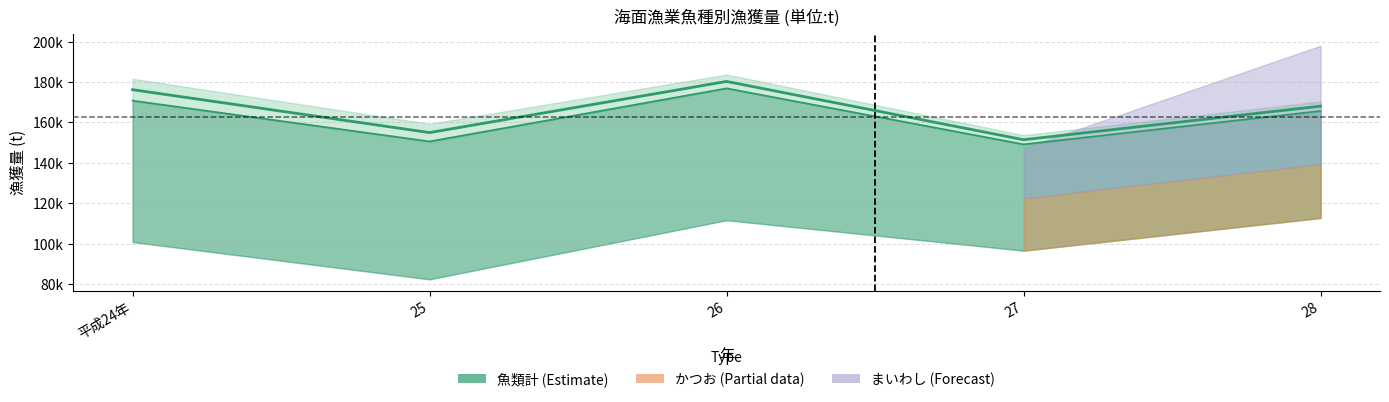

In 総数, how many points are higher than both neighbors (excluding endpoints)?

1